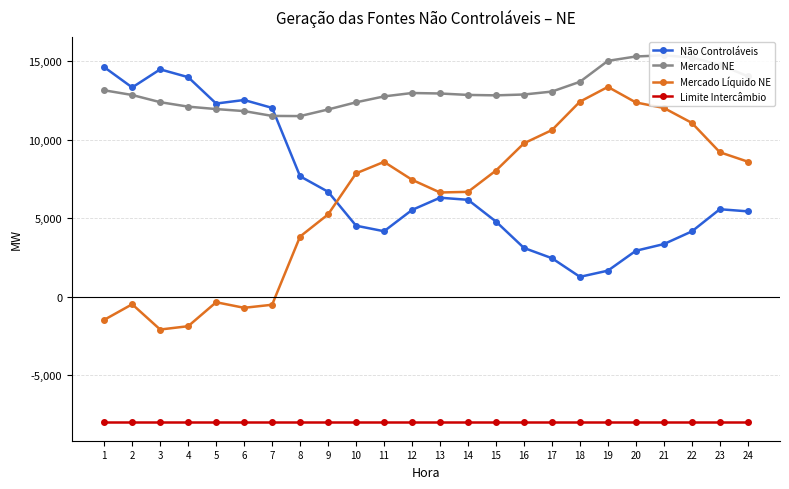

True or false: Mercado Líquido NE has a value of 4367 at 13.

False